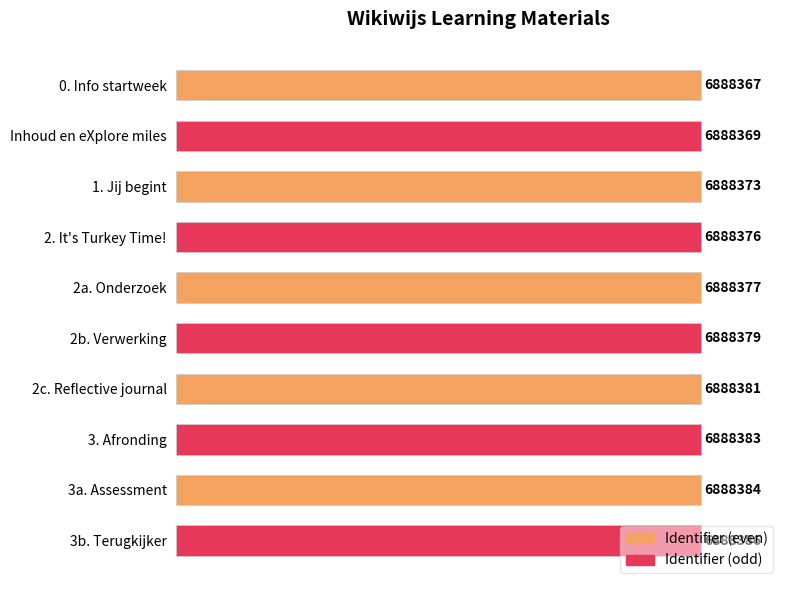

How many distinct data groups are displayed?

1